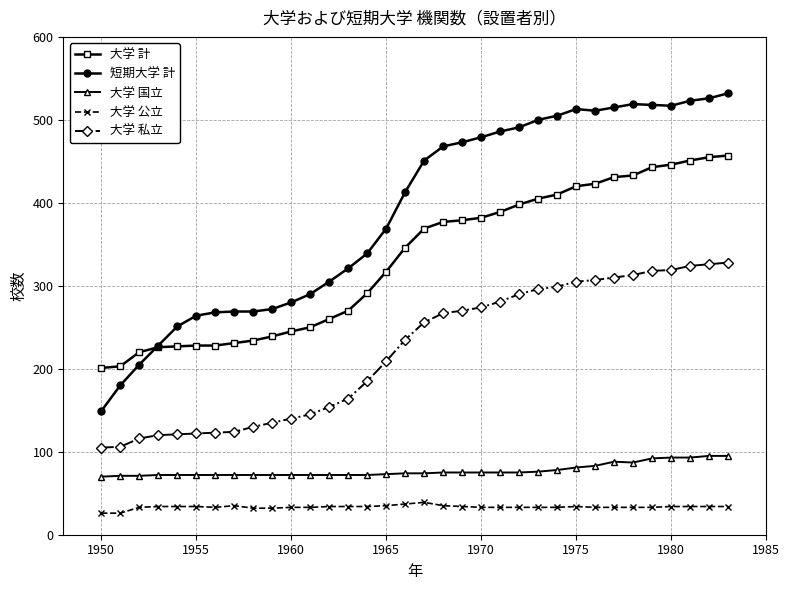

Is this an area chart (filled region under the line)?

No